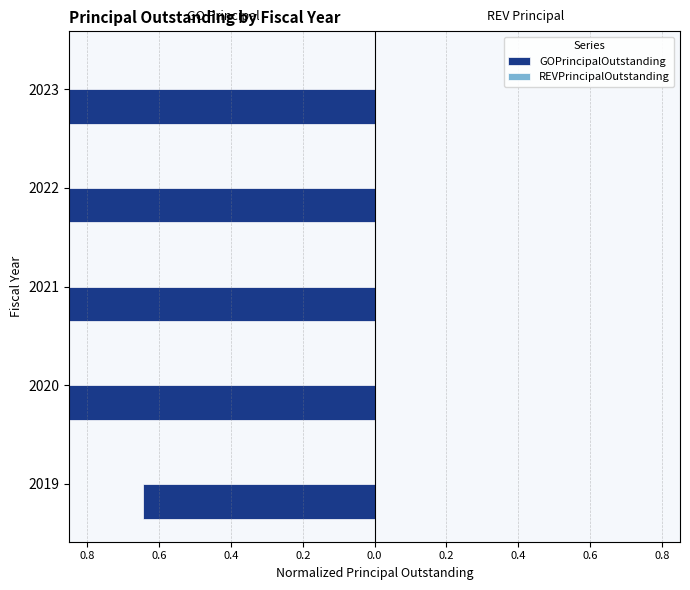

Is it true that REVPrincipalOutstanding equals 0.2 at 0.0?

False